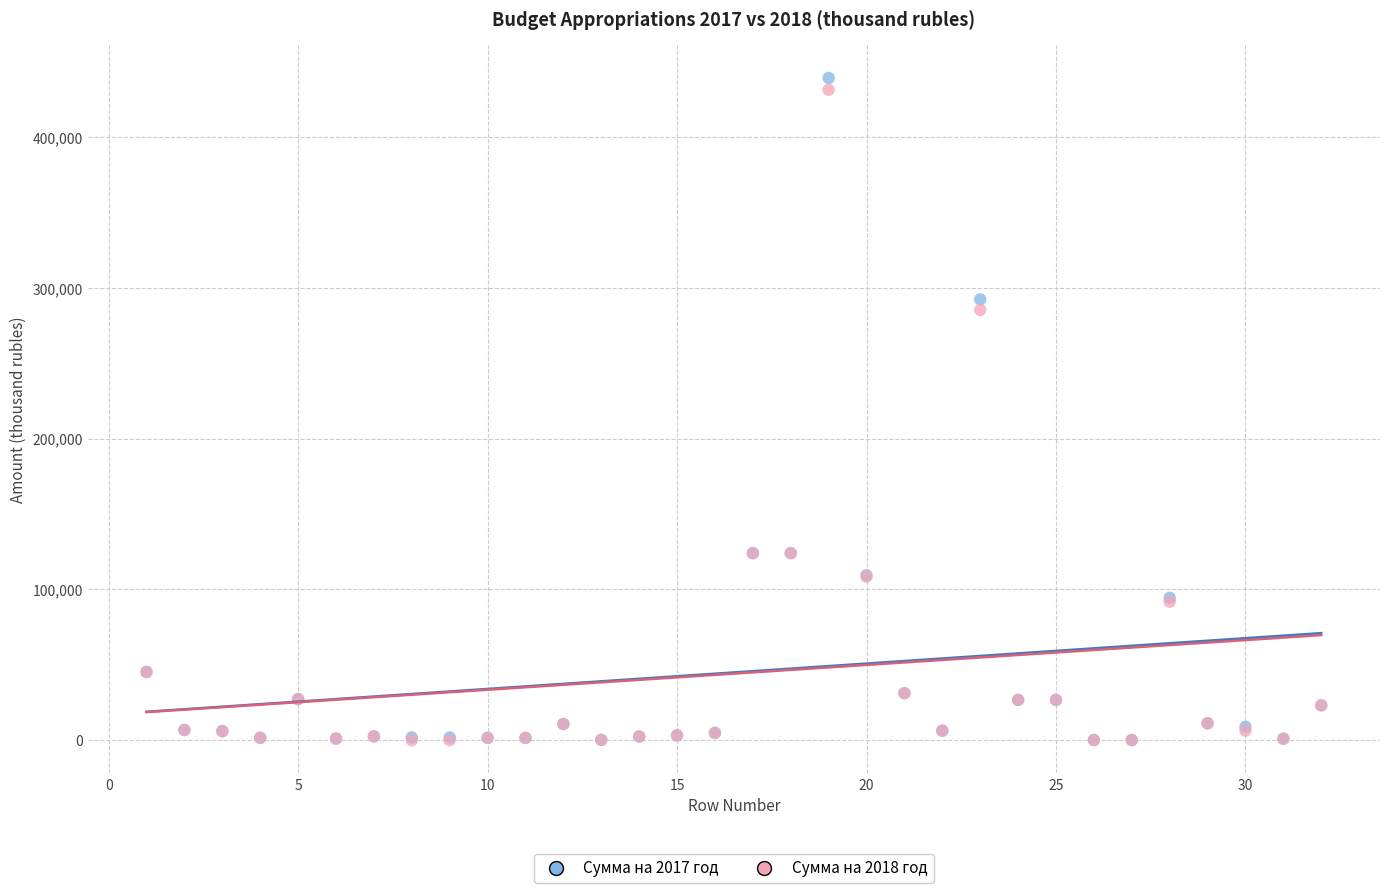

Which series has the widest spread of Y values?

Сумма на 2017 год